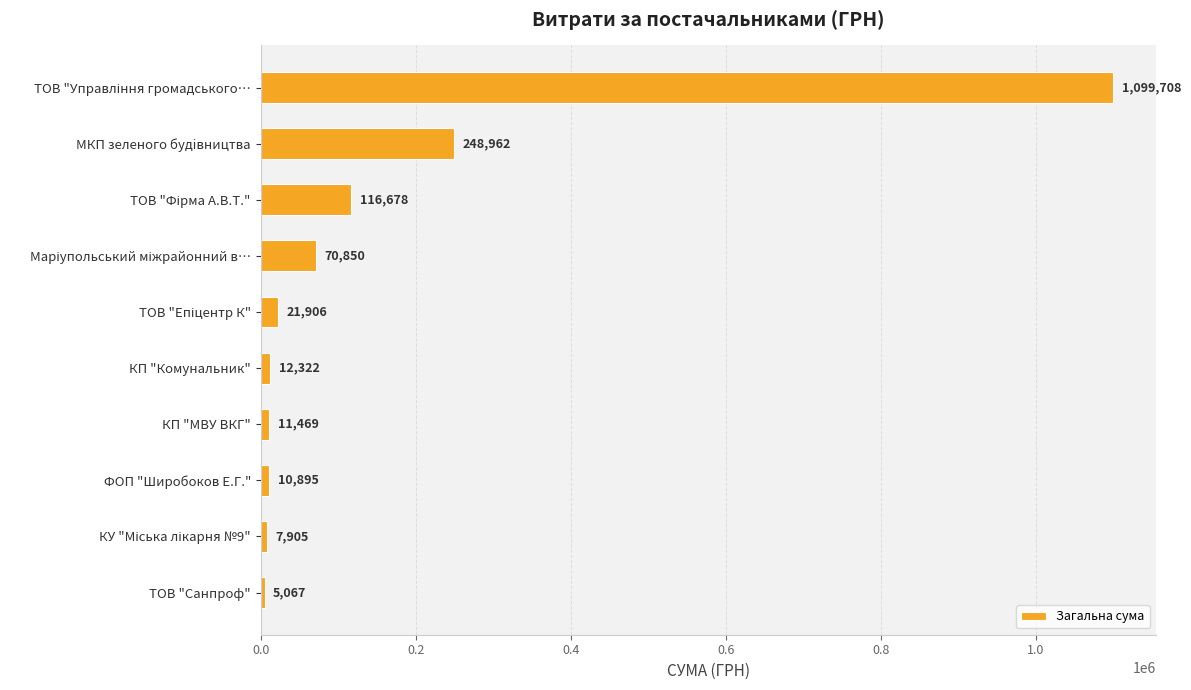

How many data points are less than 21906?

5